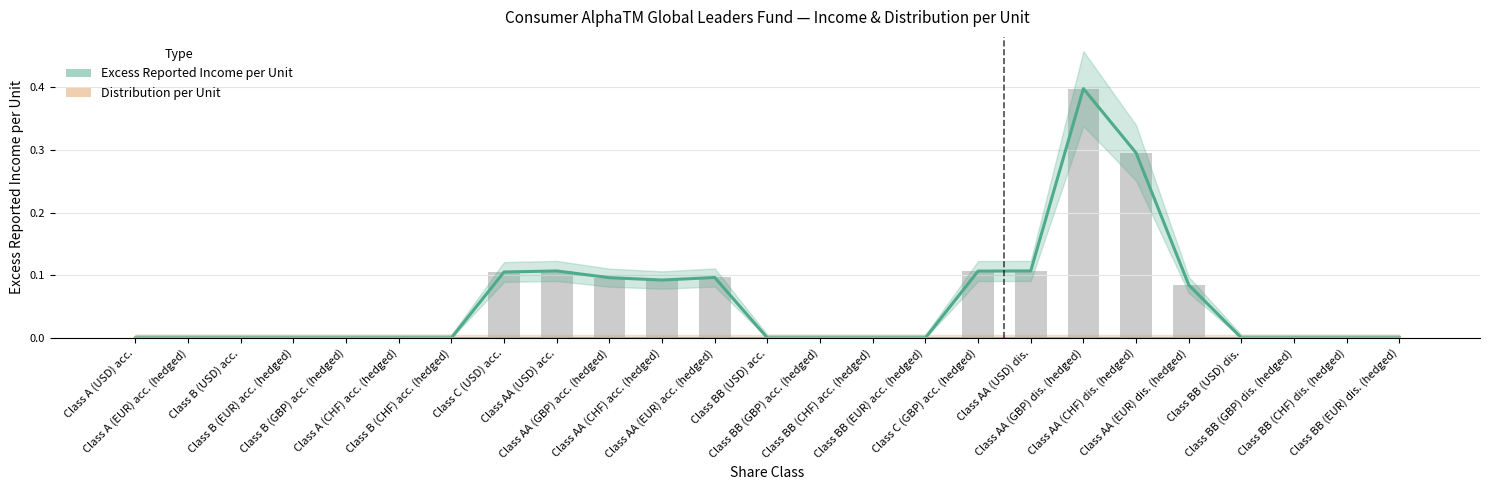

Which has a higher value, Class A (CHF) acc. (hedged) or Class B (CHF) acc. (hedged)?

Class A (CHF) acc. (hedged)